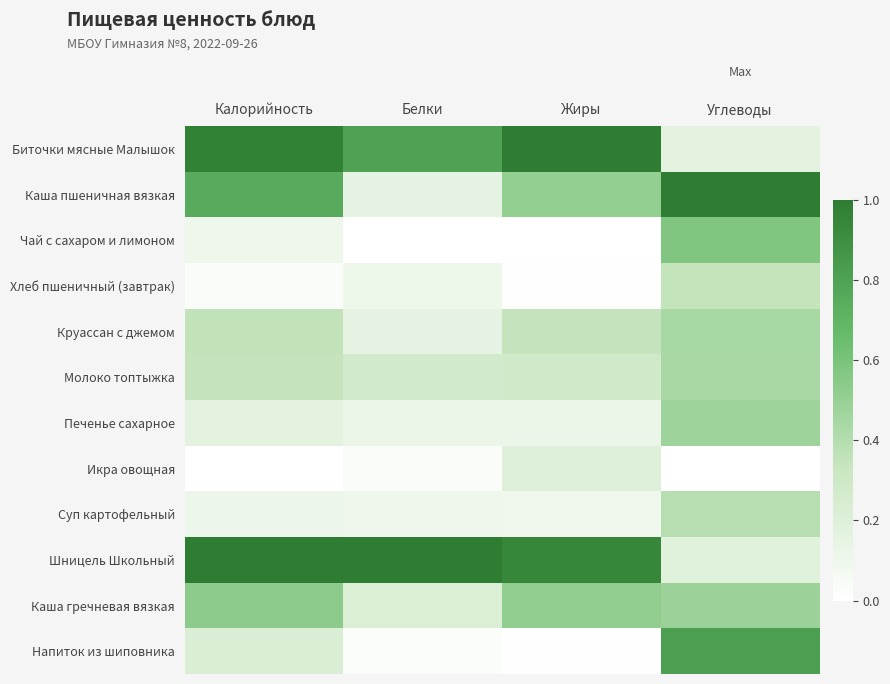

Between Калорийность and Белки, which series saw the biggest shift?

Каша пшеничная вязкая